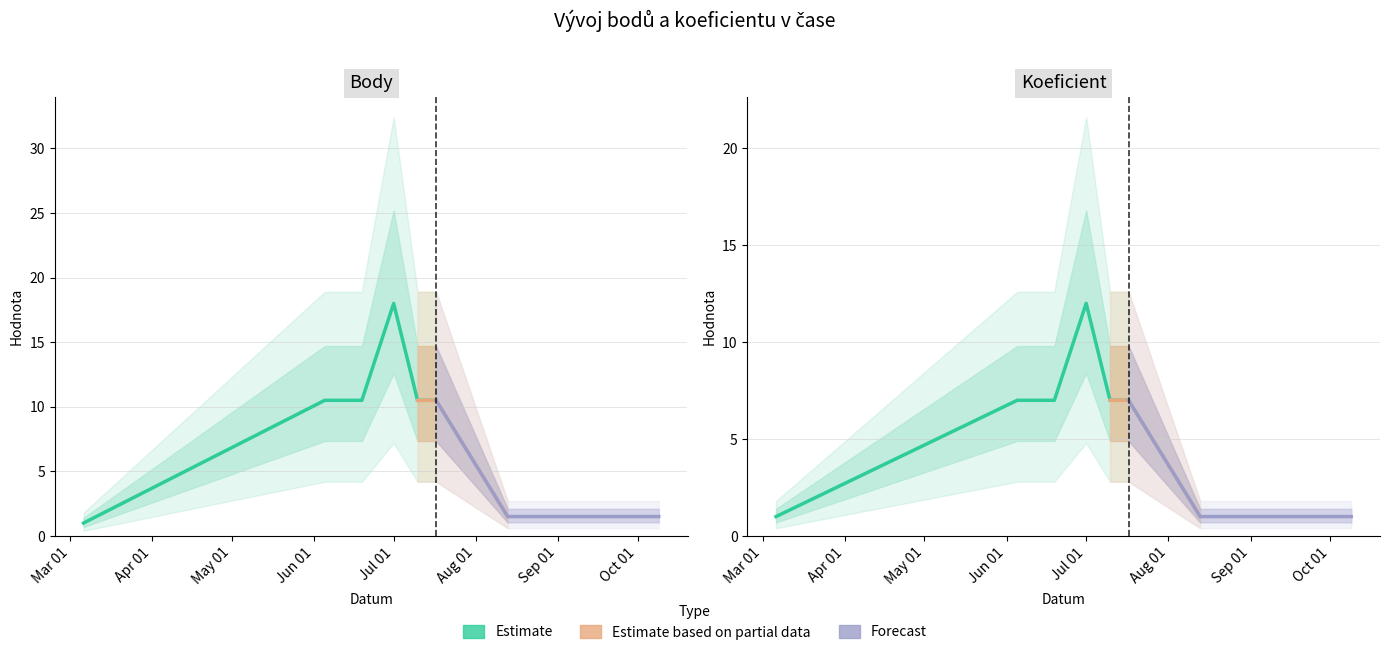

How many data points does each series have?

8